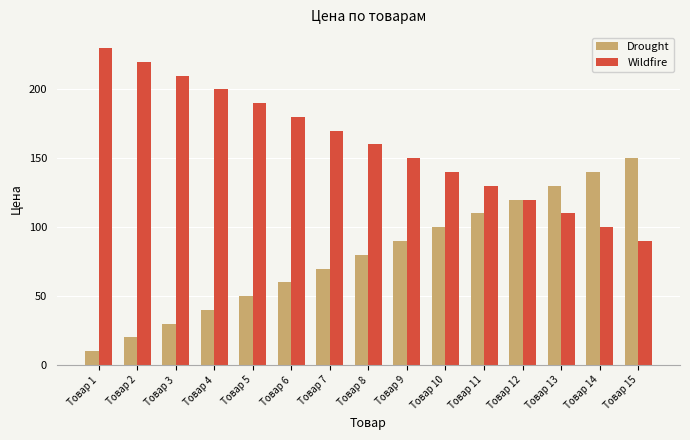

What is the maximum value shown in the chart?

230